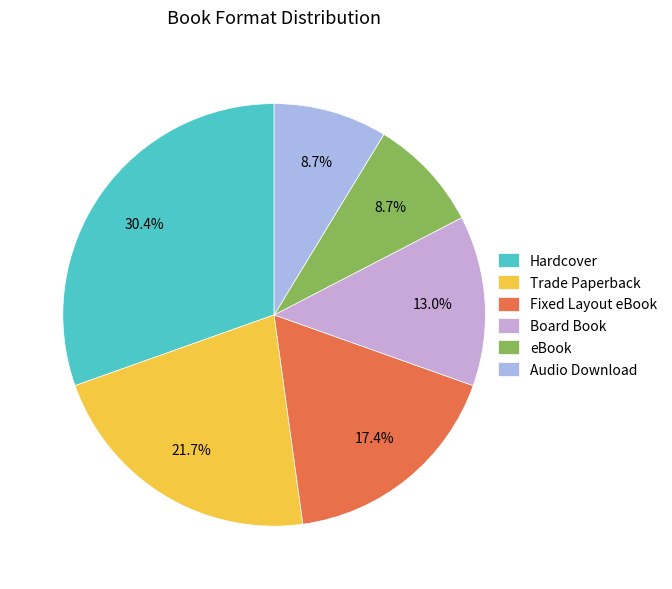

How many segments does this pie chart have?

6